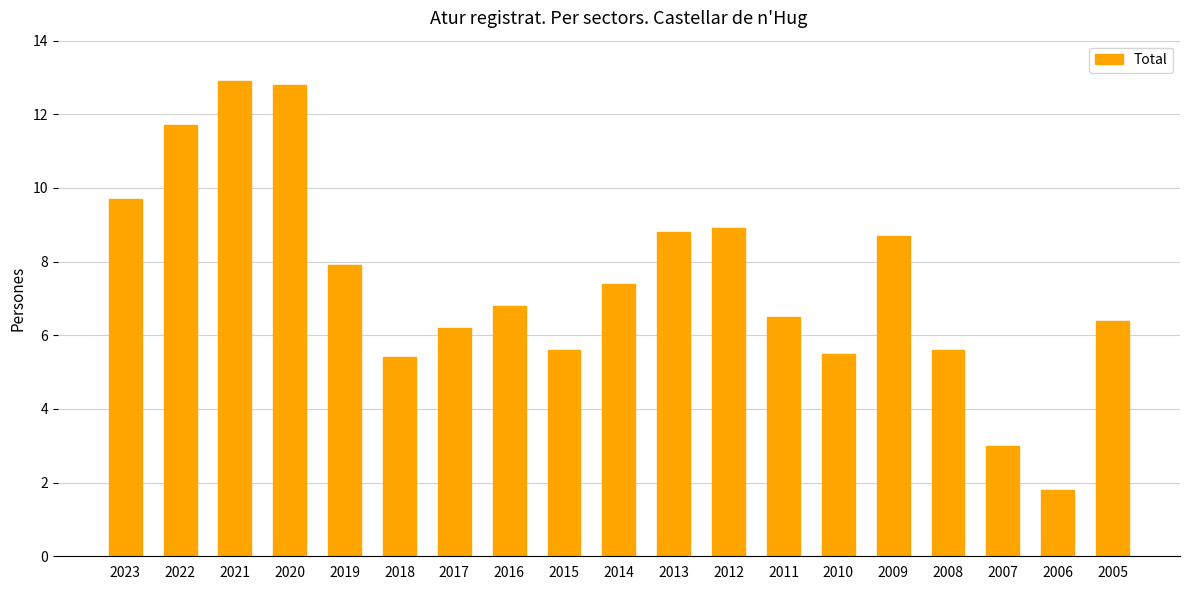

How many series are shown in this chart?

1